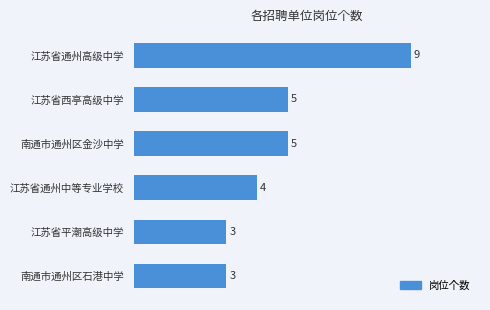

How many values are between 3 and 5?

5